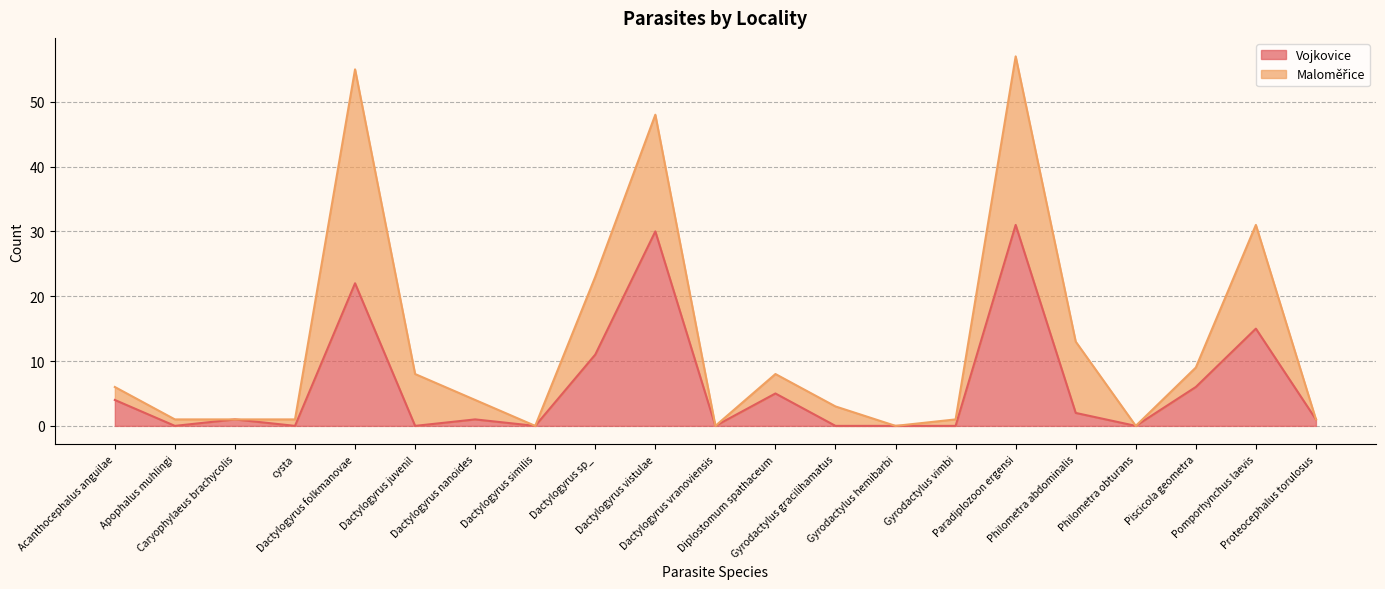

True or false: the data has more than 0 interior local peaks.

True